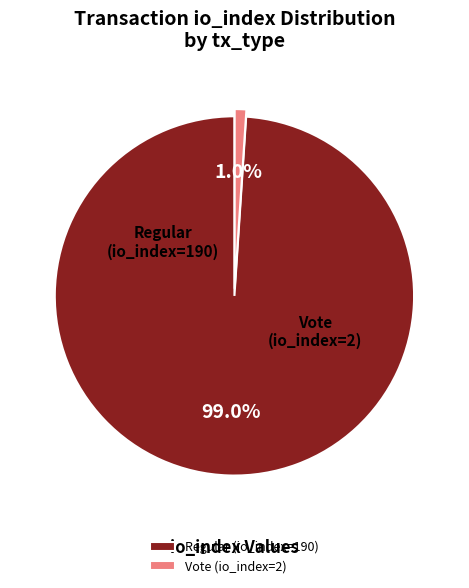

Combined, what portion of the pie is Regular (io_index=190) and Vote (io_index=2)?

100.0%